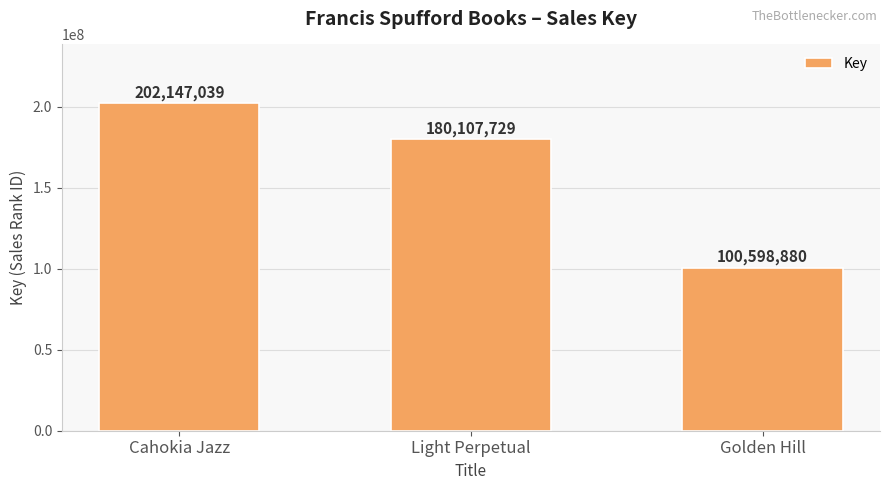

What is the average value?

160951216